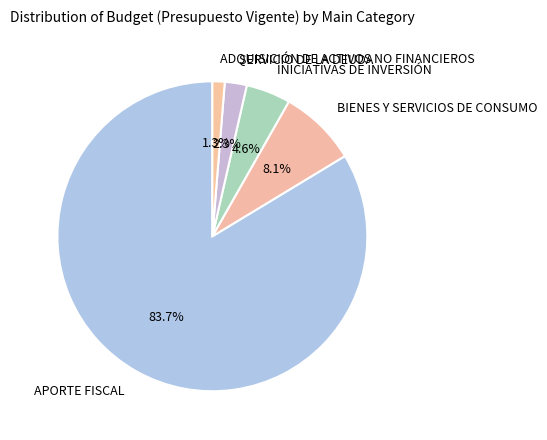

To the nearest percent, what percentage of the pie is APORTE FISCAL?

84%